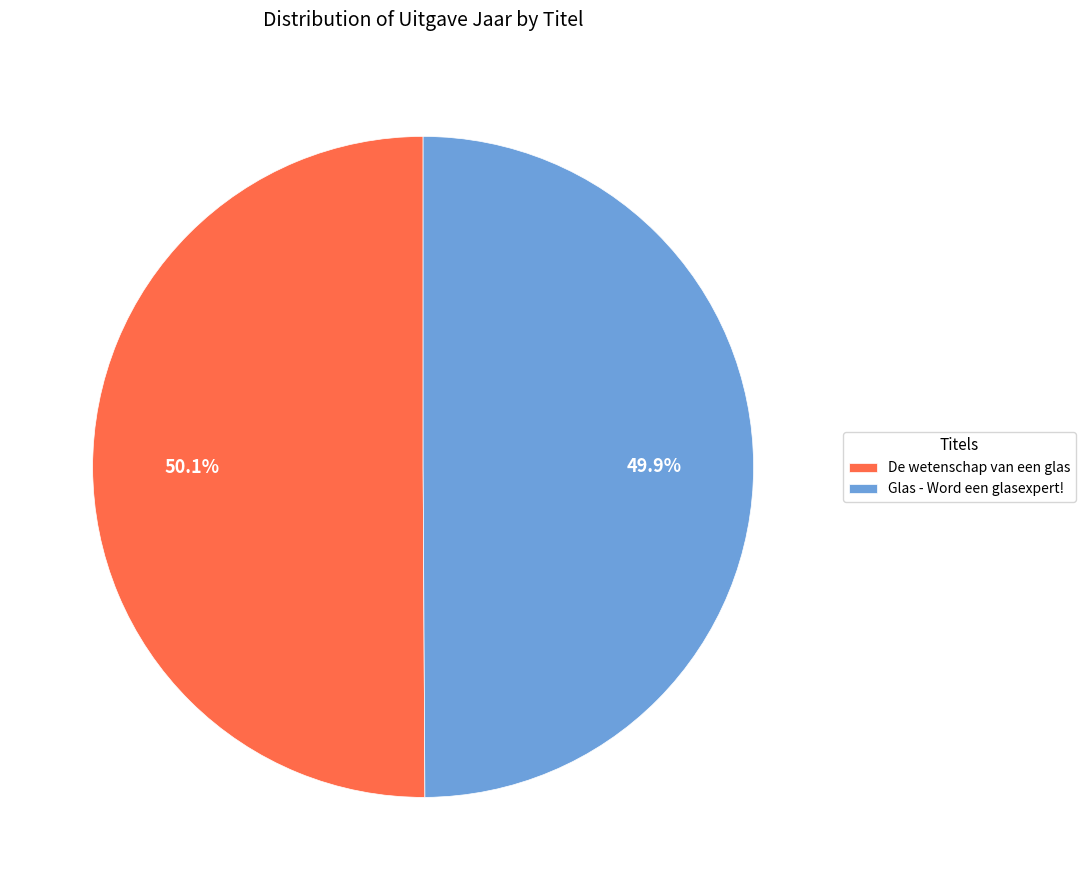

What is the ratio of the value at De wetenschap van een glas to the value at Glas - Word een glasexpert!?

1.0